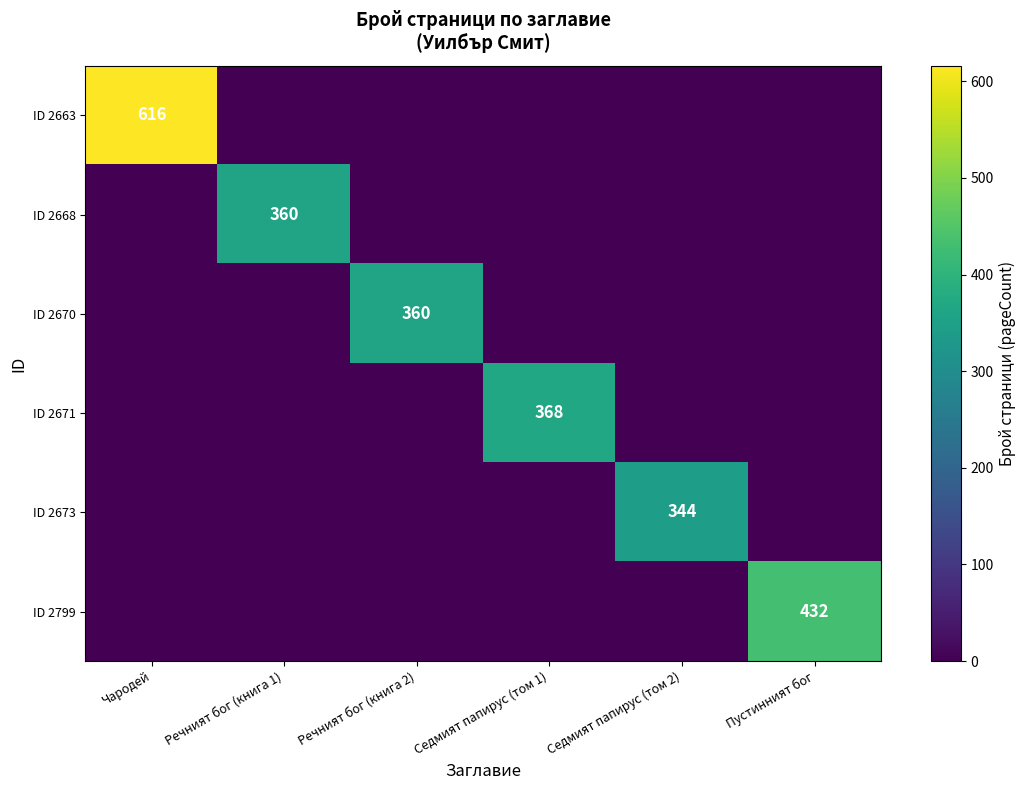

Which series has the largest total across all categories?

ID 2663